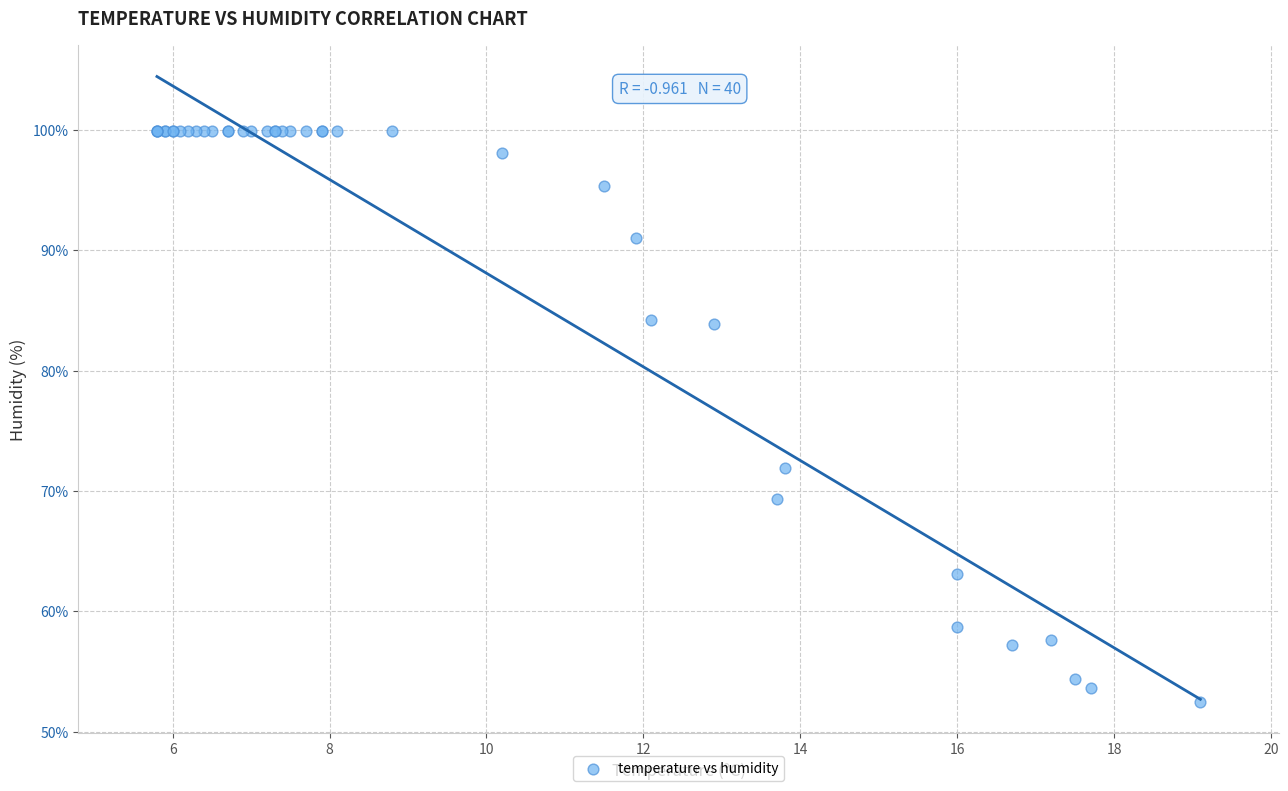

What Y value in the scatter plot is closest to 76?

71.9